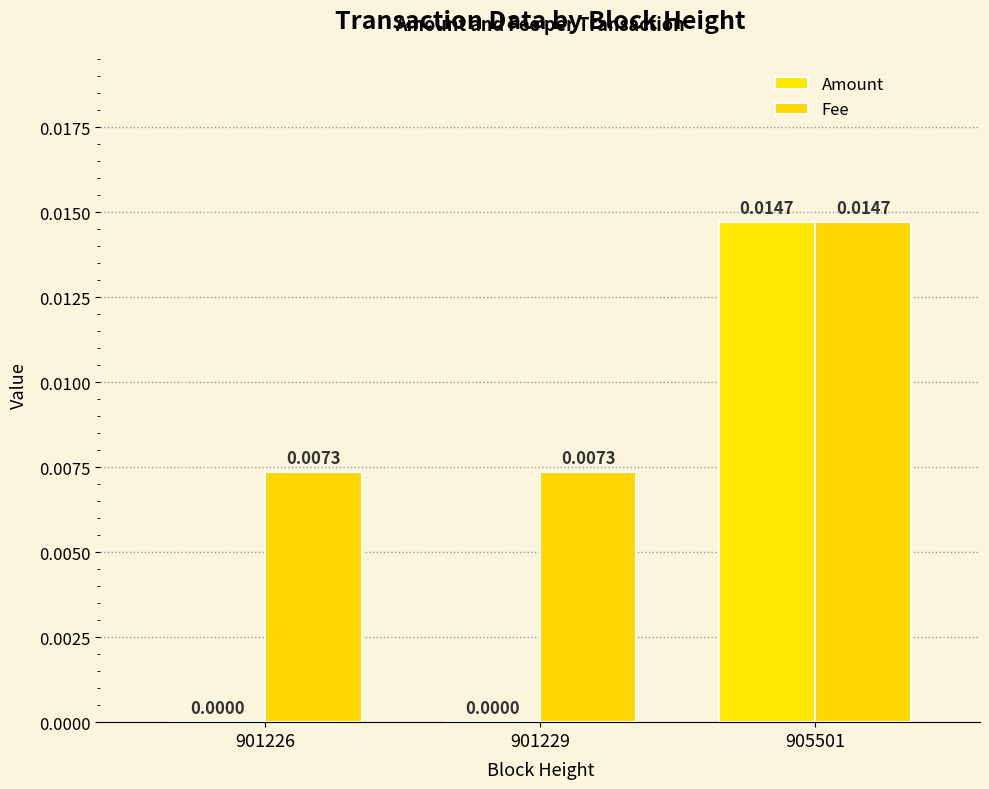

At how many categories does at least one series exceed 0?

3